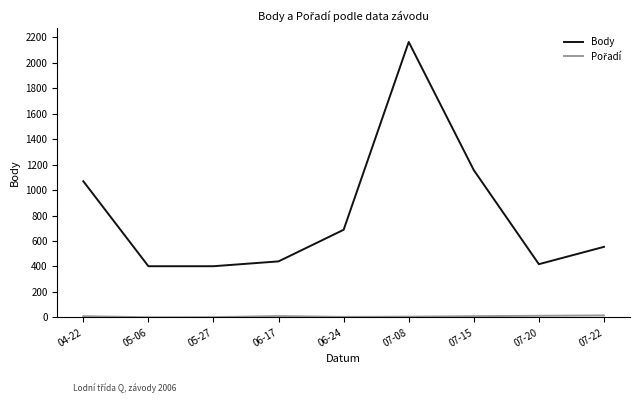

At which label is Body closest to 1282?

07-15